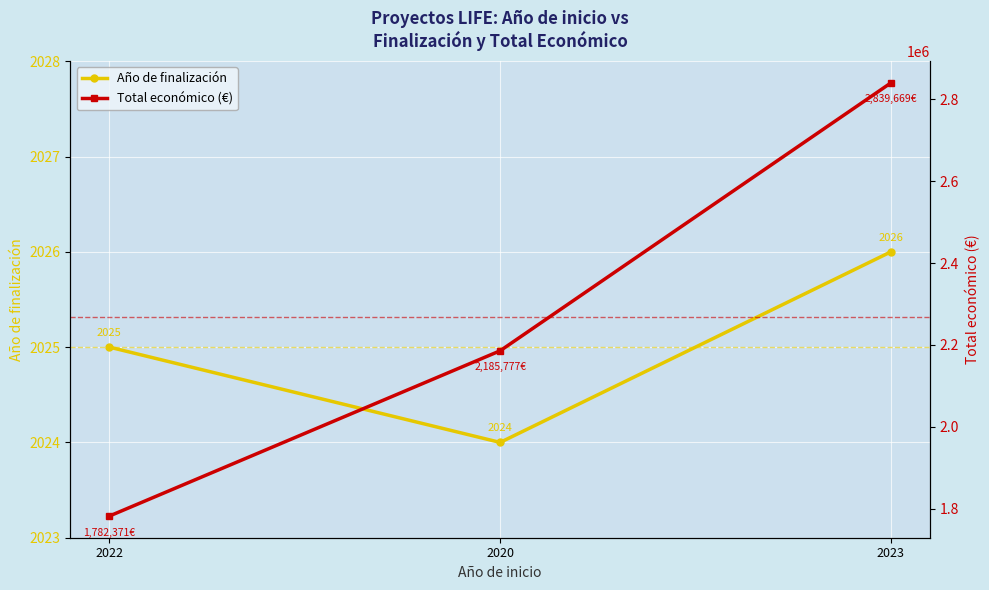

Which has a higher value, 2022 or 2023?

2023